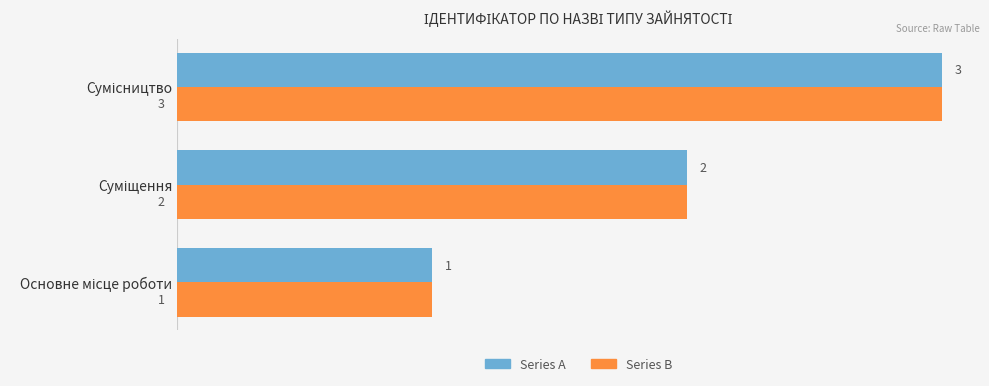

What is the greatest value displayed?

3